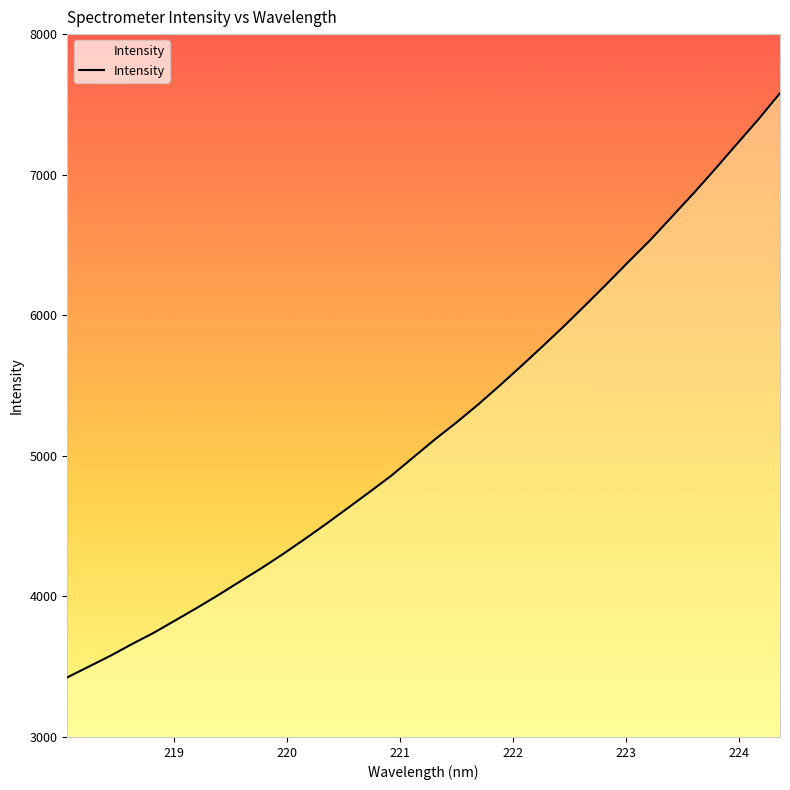

What is the greatest value displayed?

7579.8